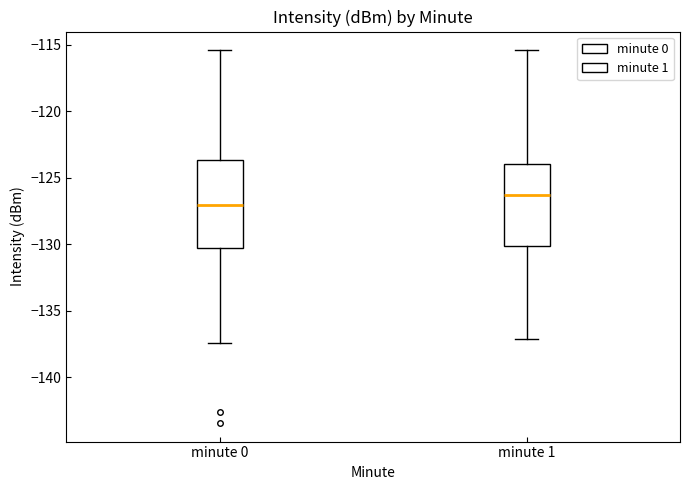

Which box's median line is the lowest?

minute 0